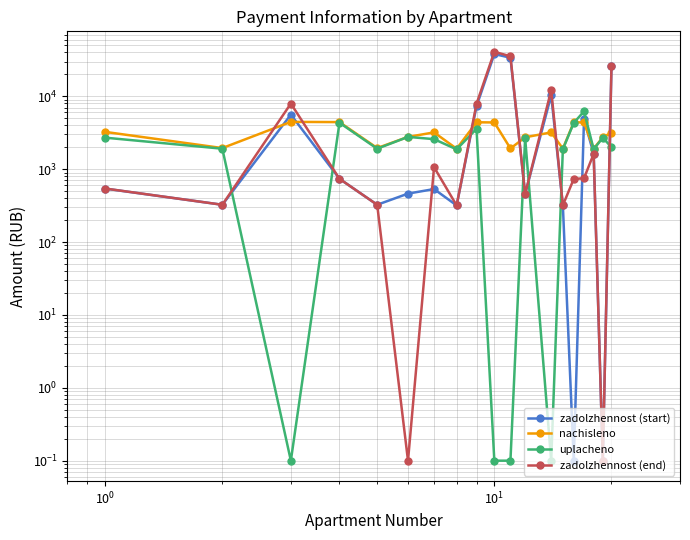

Is the value of uplacheno at 16 greater than the value of zadolzhennost (start) at 18?

No